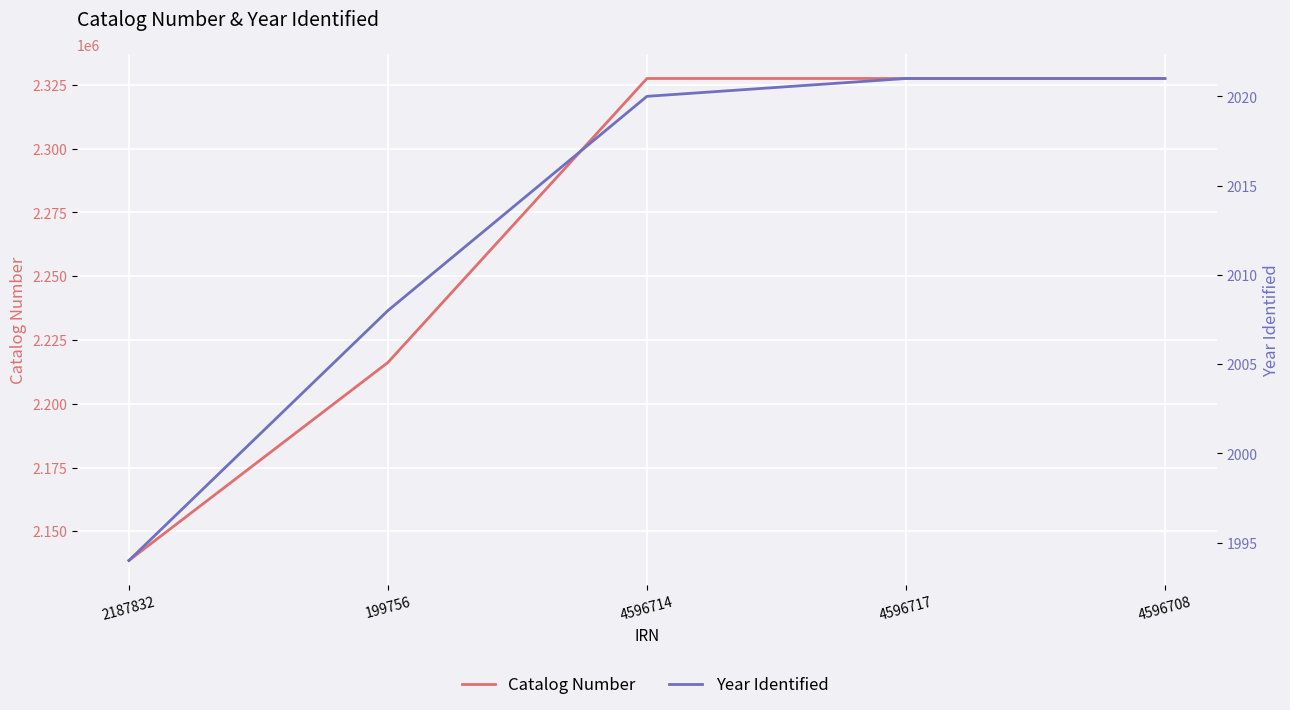

Which series has the largest range (max minus min)?

Catalog Number